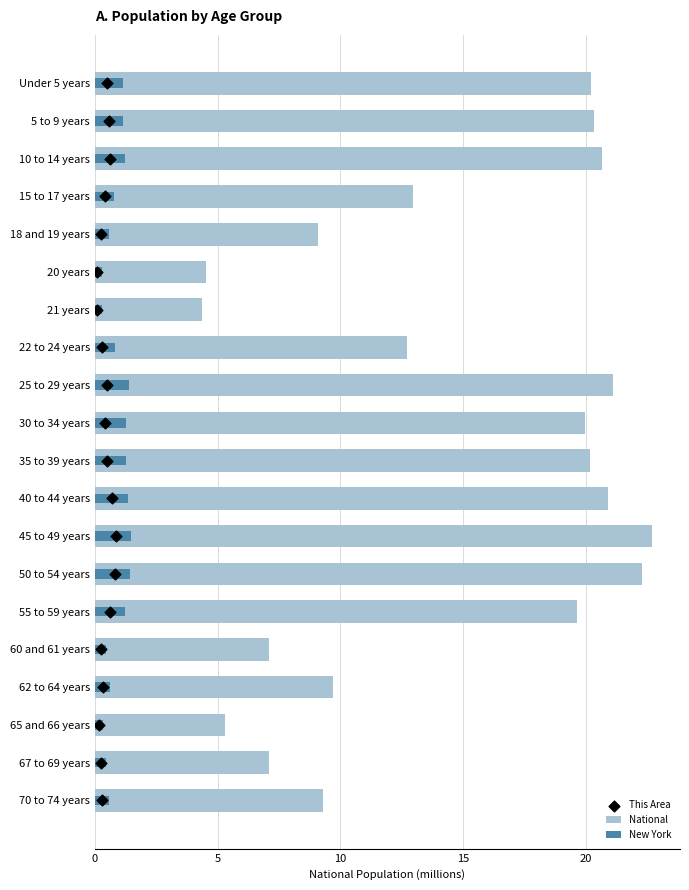

Which series contains the lowest Y value?

This Area